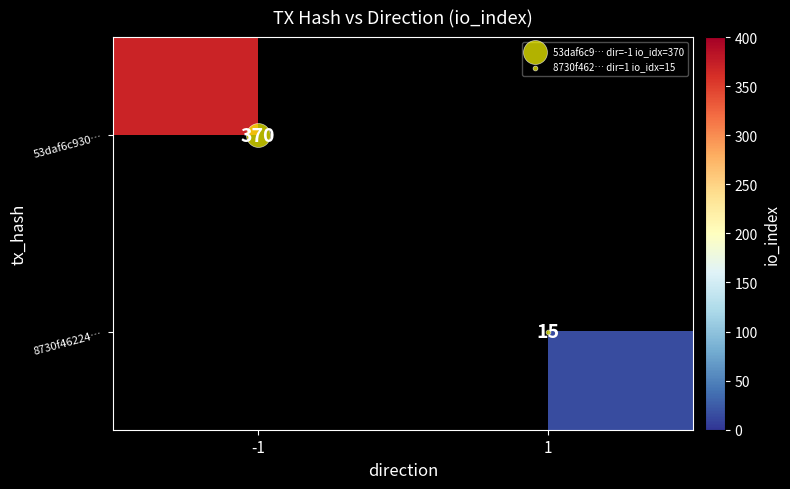

Count the number of categories in the chart.

2